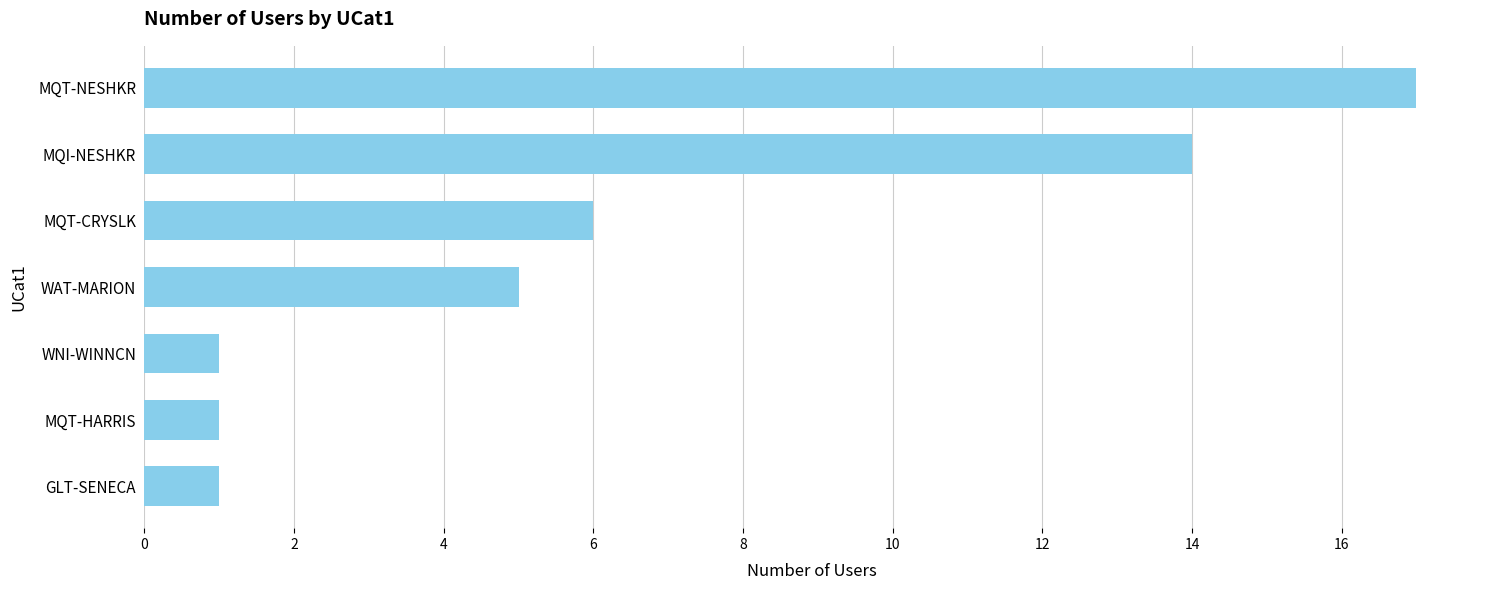

What is the difference between the maximum and minimum values?

16